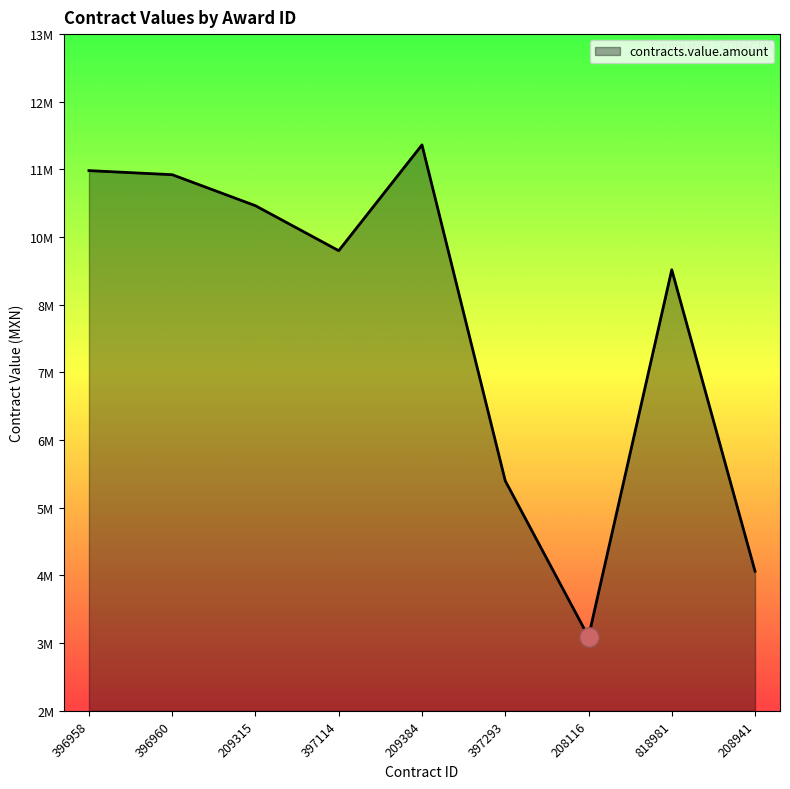

Is it true that the value at 397293 is 9687992.9?

False